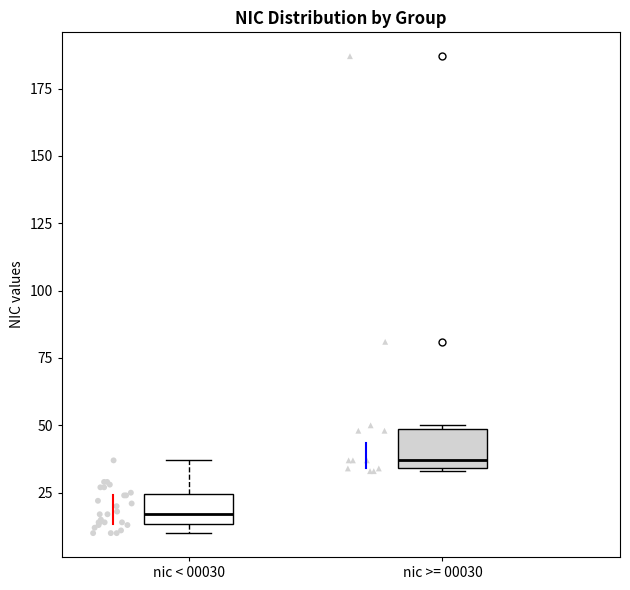

Where is the upper edge of the box for nic >= 00030 on the y-axis? The values are not printed on the chart, so give them approximately, as read against the axis.

50